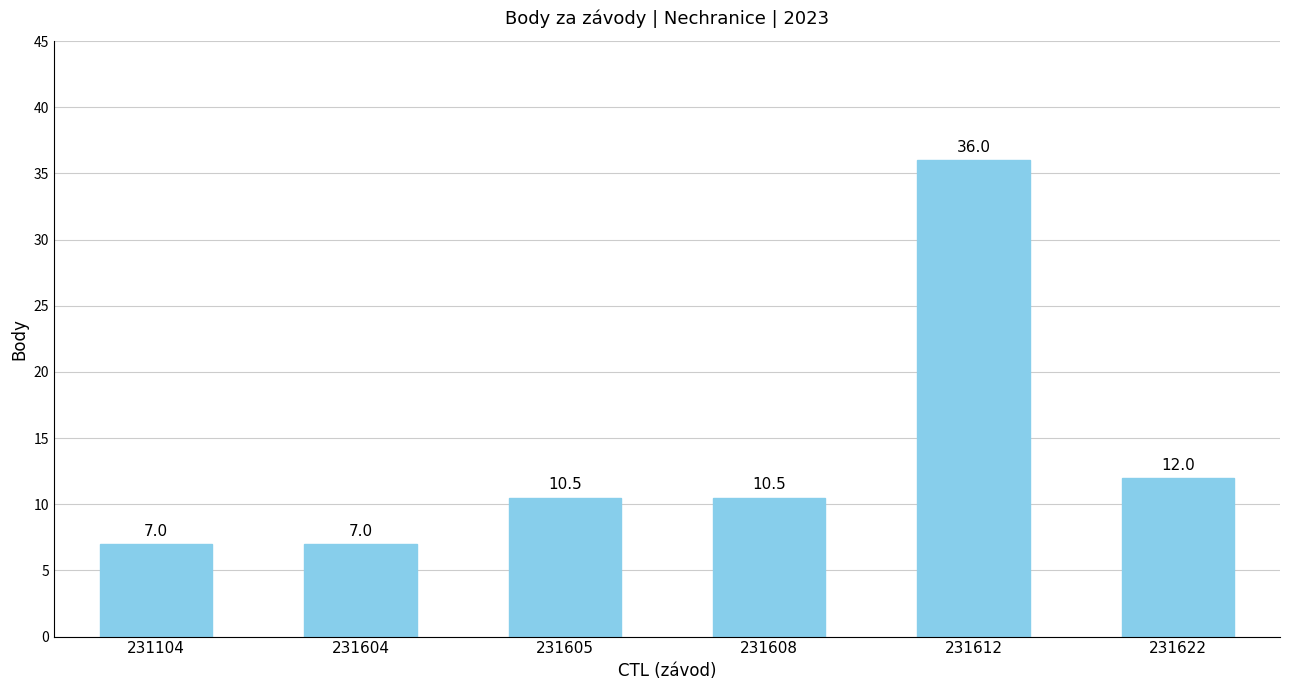

What is the maximum value shown in the chart?

36.0